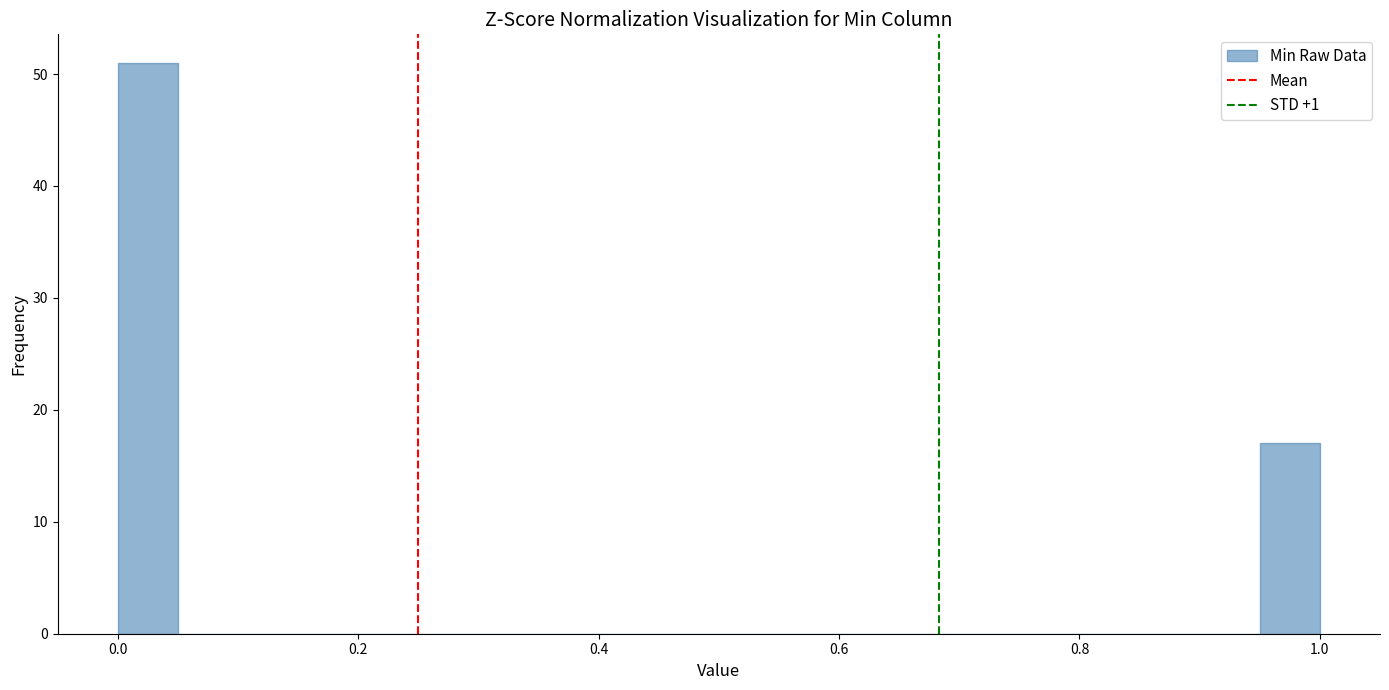

Around what value on the x-axis is the tallest bar? Give the approximate position of its centre, as read against the axis.

0.02